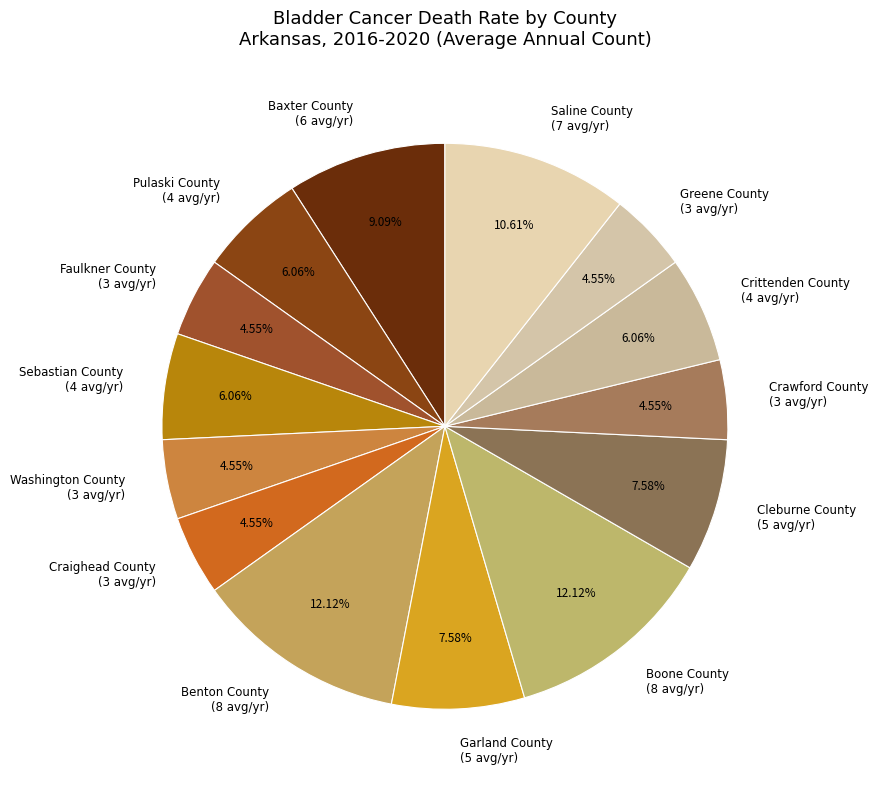

Is Boone County the majority of the pie?

No